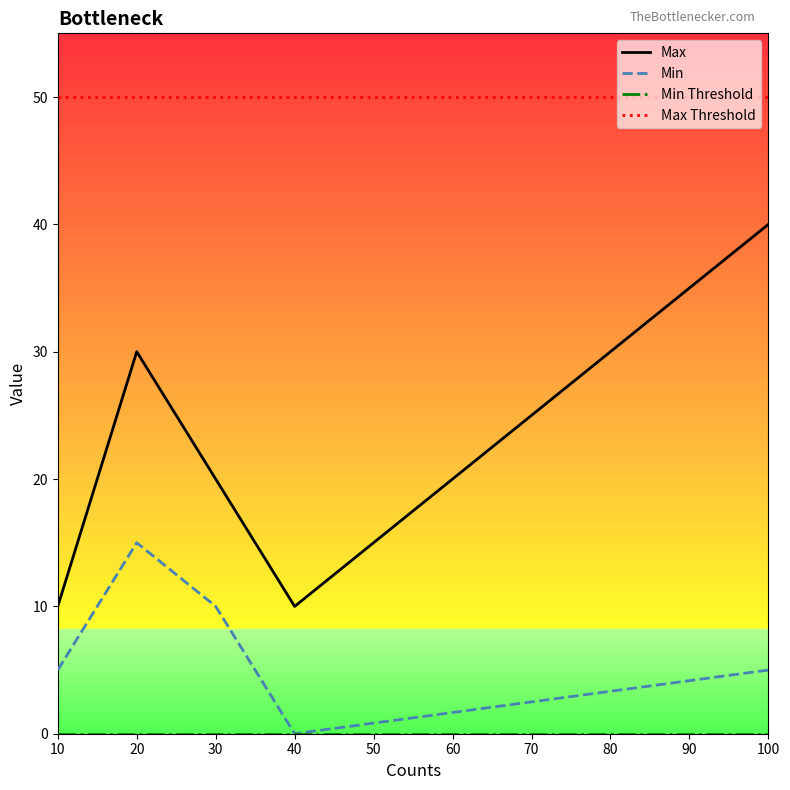

Is the value of Min at 10 greater than the value of Max at 30?

No